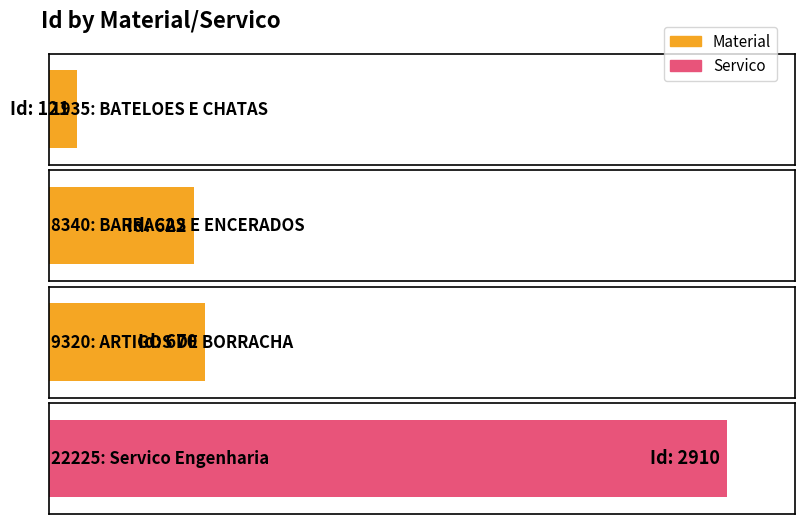

What is the greatest value displayed?

2910